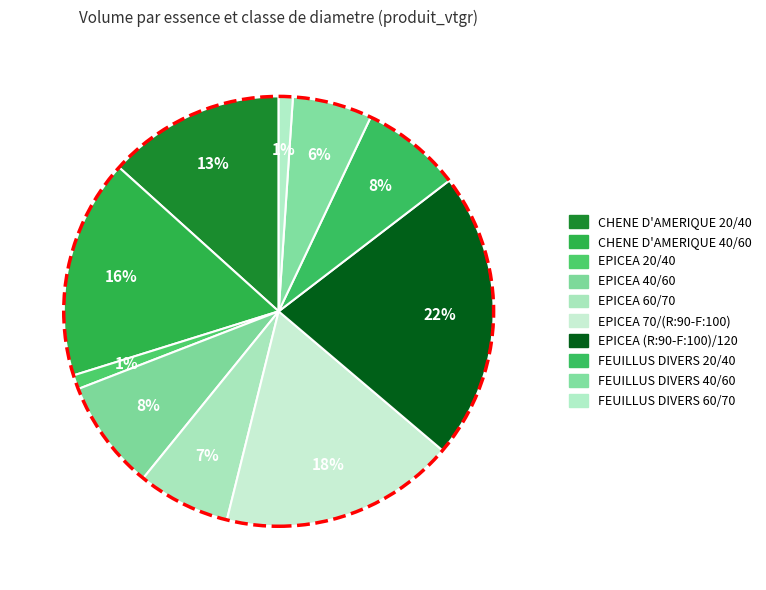

To the nearest percent, what is the average slice percentage?

10%